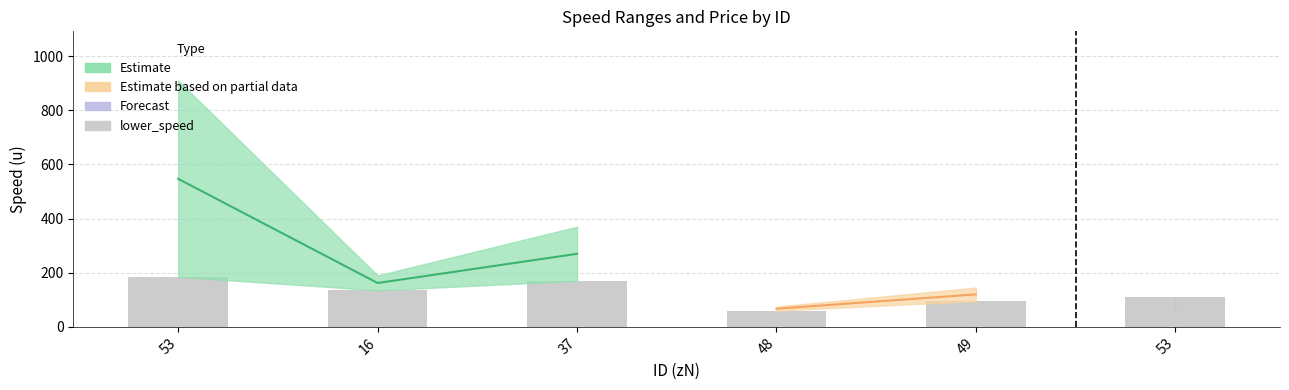

Reading left to right, what are all the values shown in this chart?

53=185	16=135	37=170	48=60	49=95	53=110